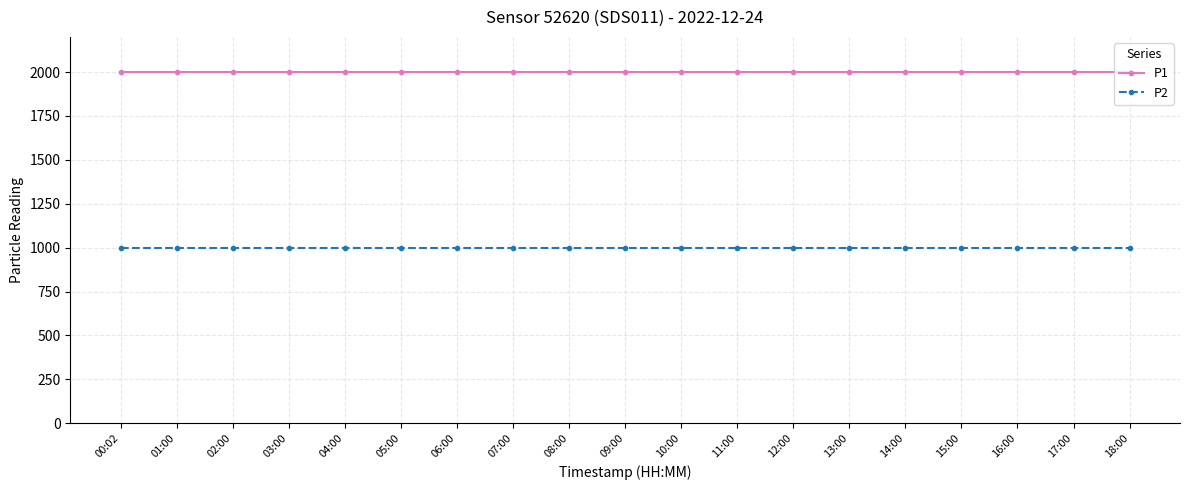

What is the value of the P1 point at the 18th from the left?

1999.9